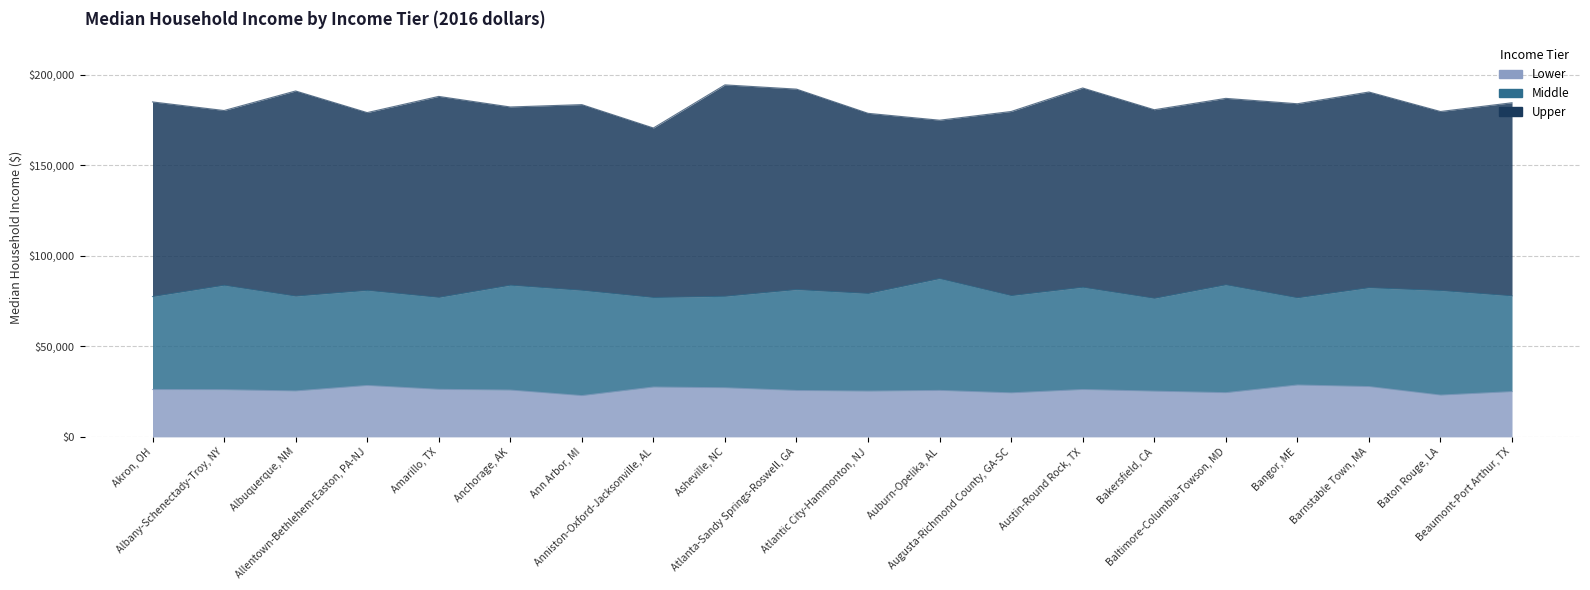

What is the sum of the Upper values at Beaumont-Port Arthur, TX and Atlantic City-Hammonton, NJ?

363108